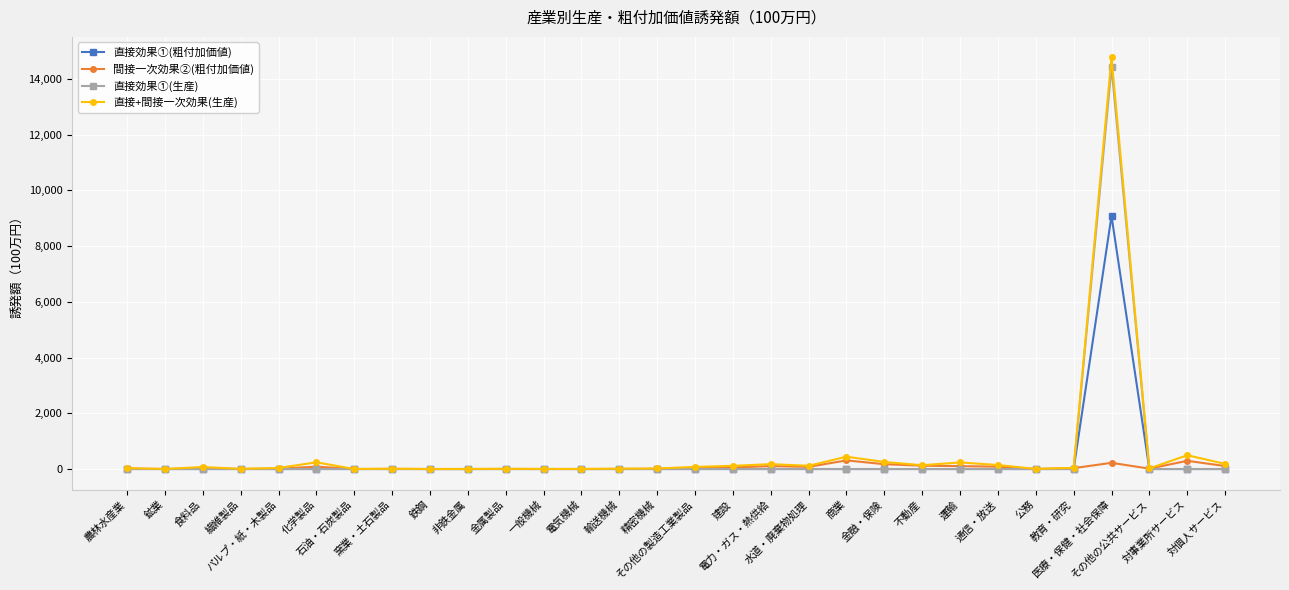

Which series has the largest range (max minus min)?

直接+間接一次効果(生産)